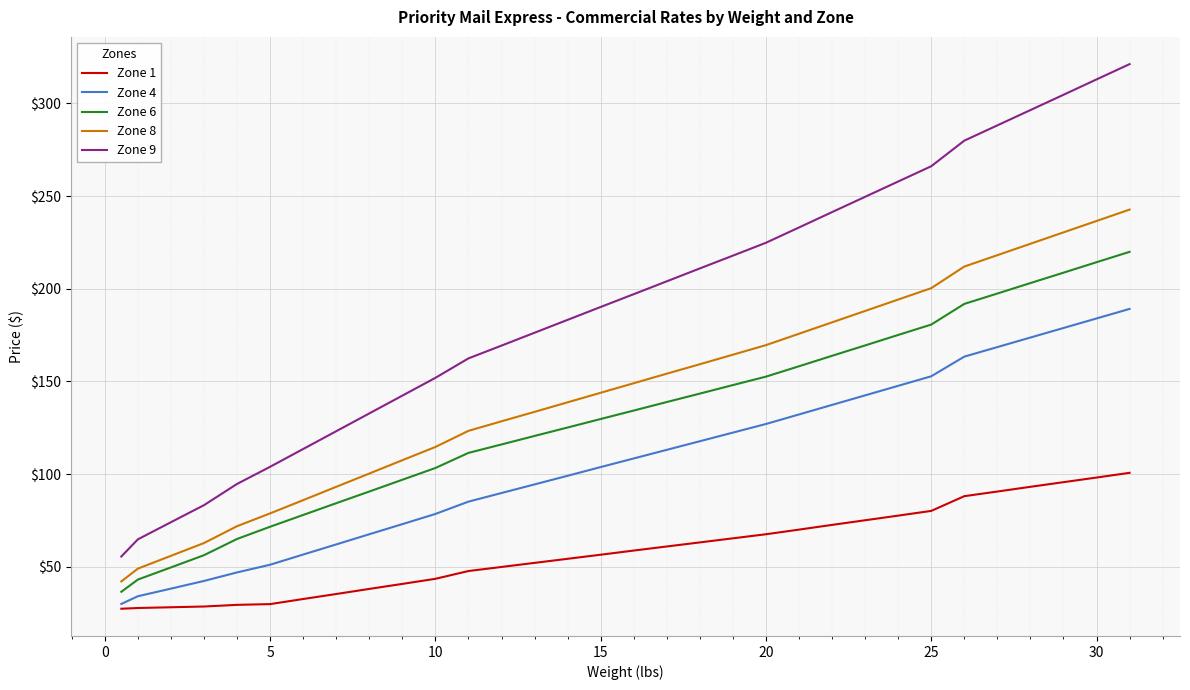

How many values in the Zone 9 series are below 197?

16